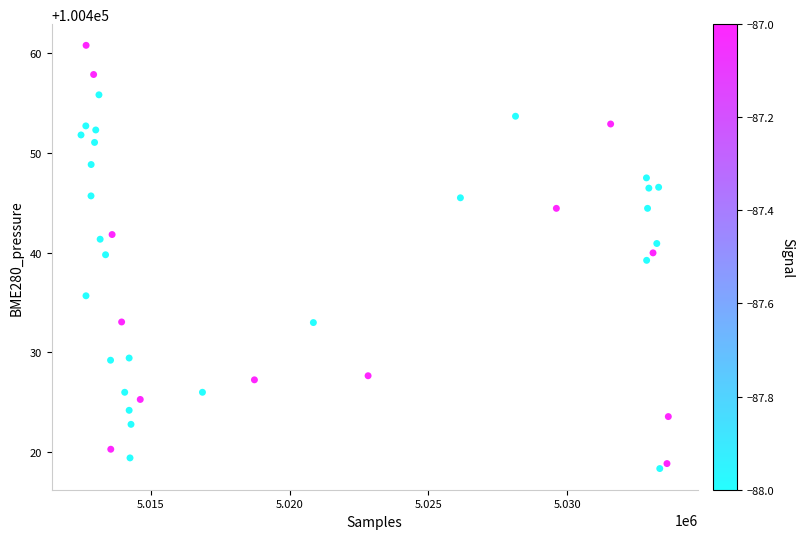

What is the range of Y values (max minus min)?

42.5